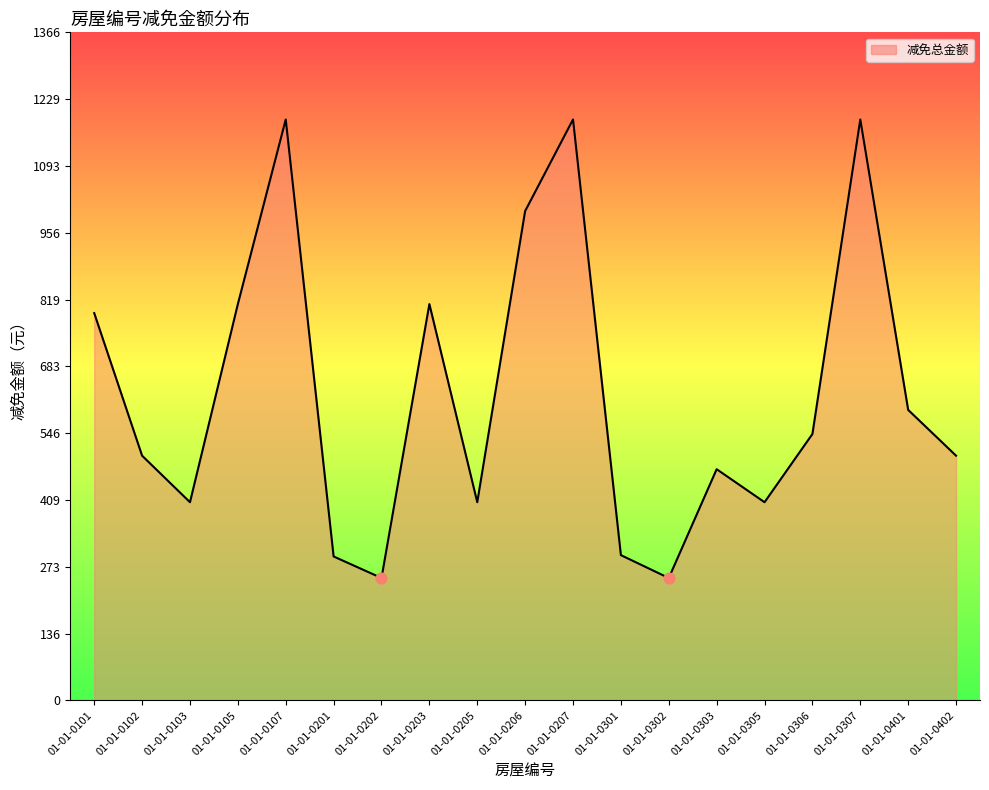

What is the change in value from 01-01-0201 to 01-01-0307?

+893.9